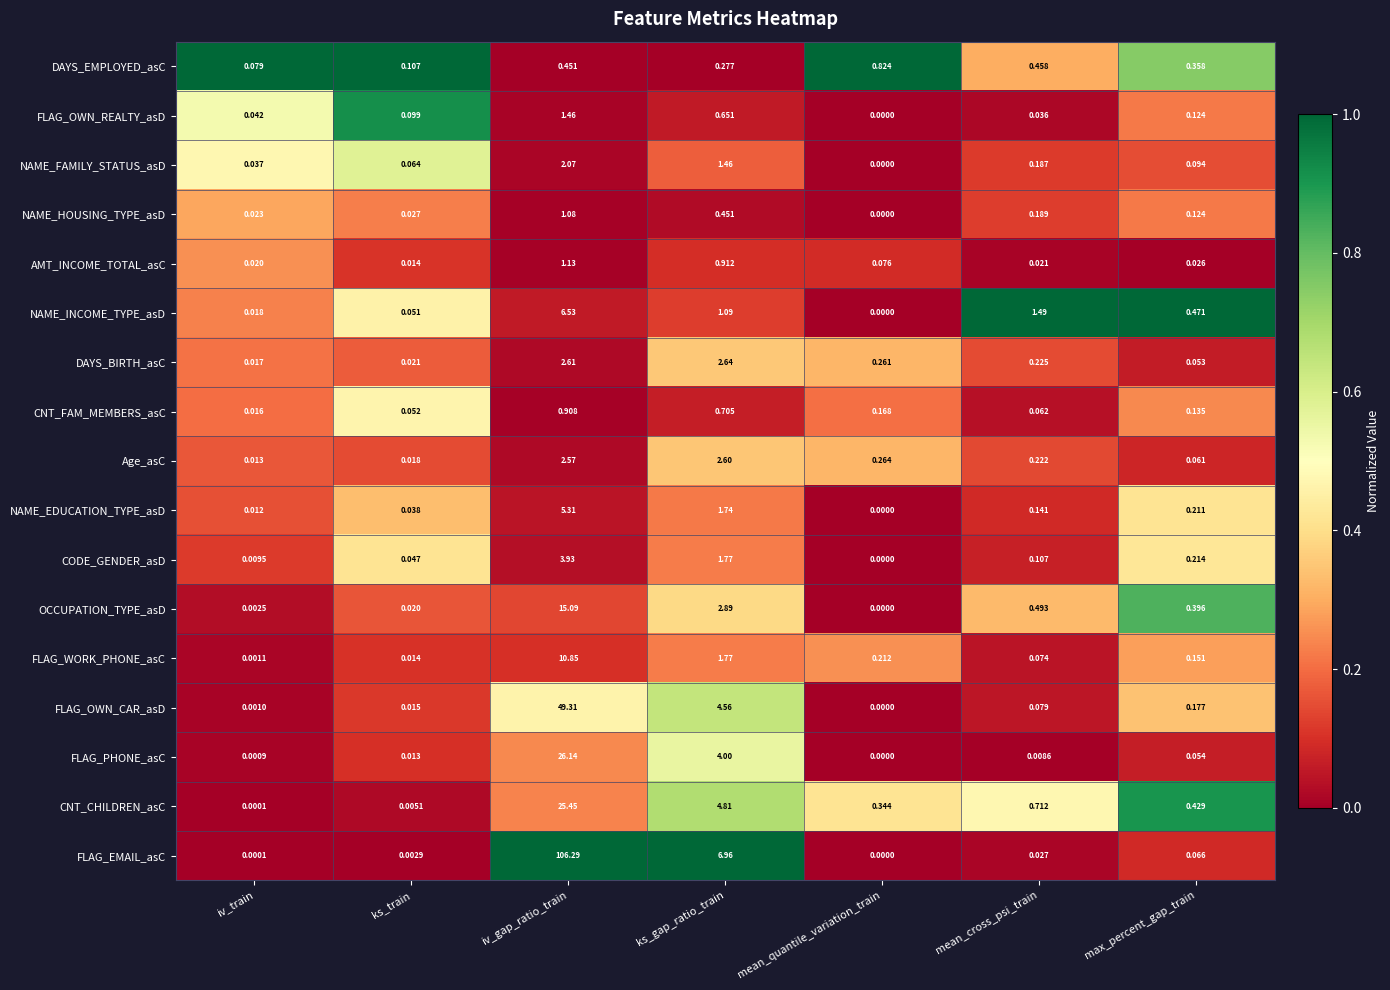

At which category is the sum across all series the highest?

iv_gap_ratio_train